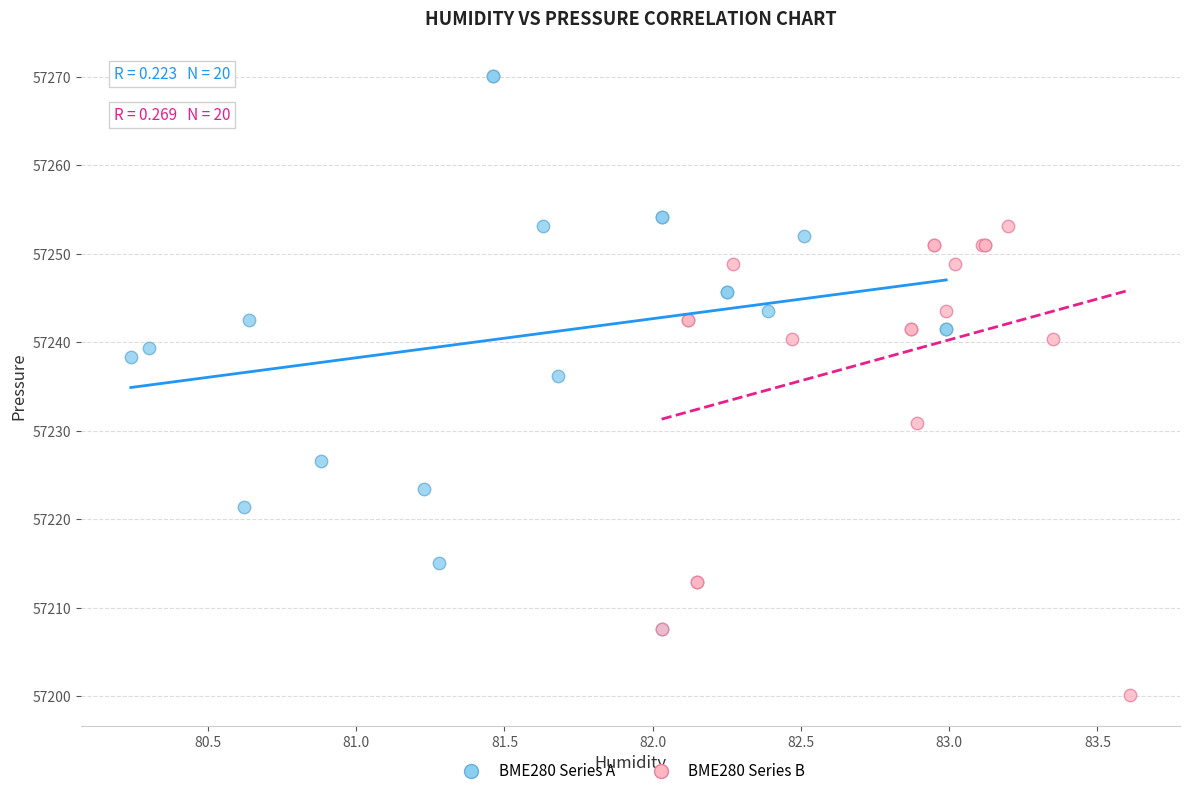

Which series reaches the minimum Y coordinate?

BME280 Series B